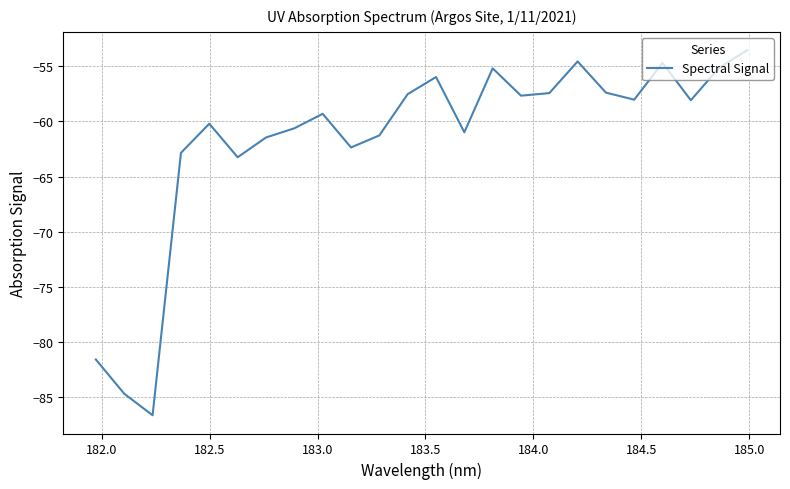

What is the difference between the maximum and minimum values?

33.1